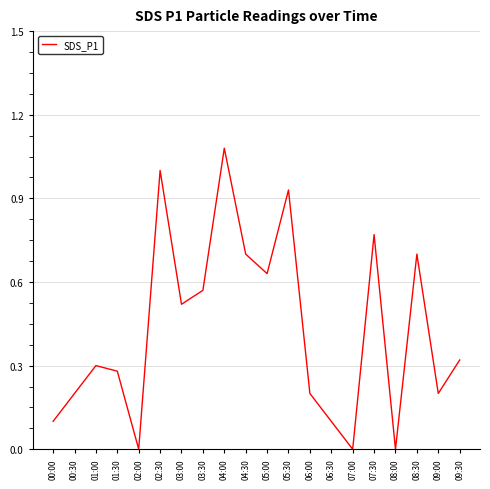

Between 03:00 and 07:30, which is larger?

07:30